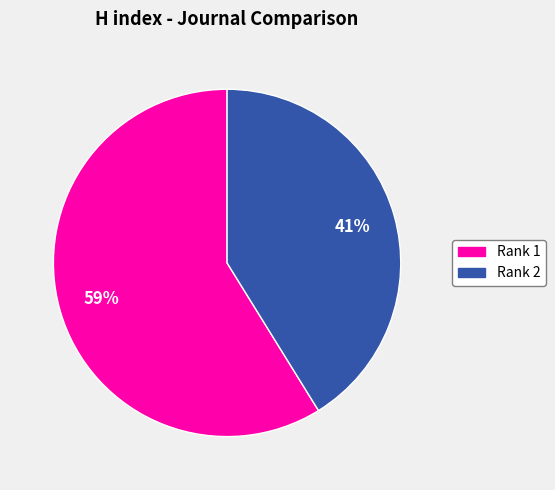

To the nearest percent, what is the difference between the largest and smallest slice percentages?

18%